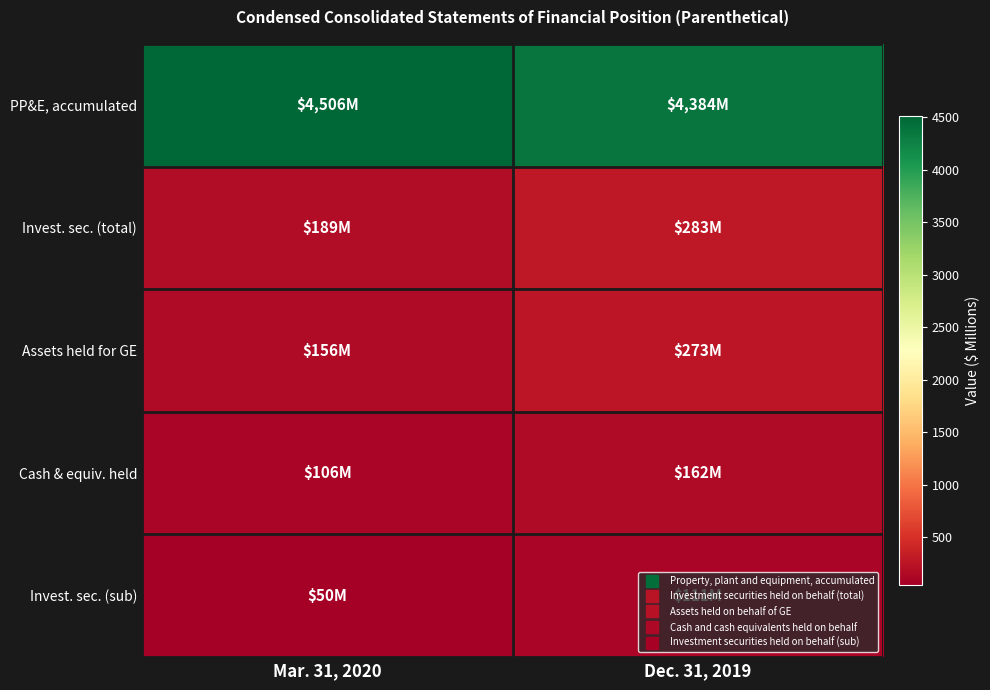

What is the spread (max minus min) of values at Dec. 31, 2019?

4273